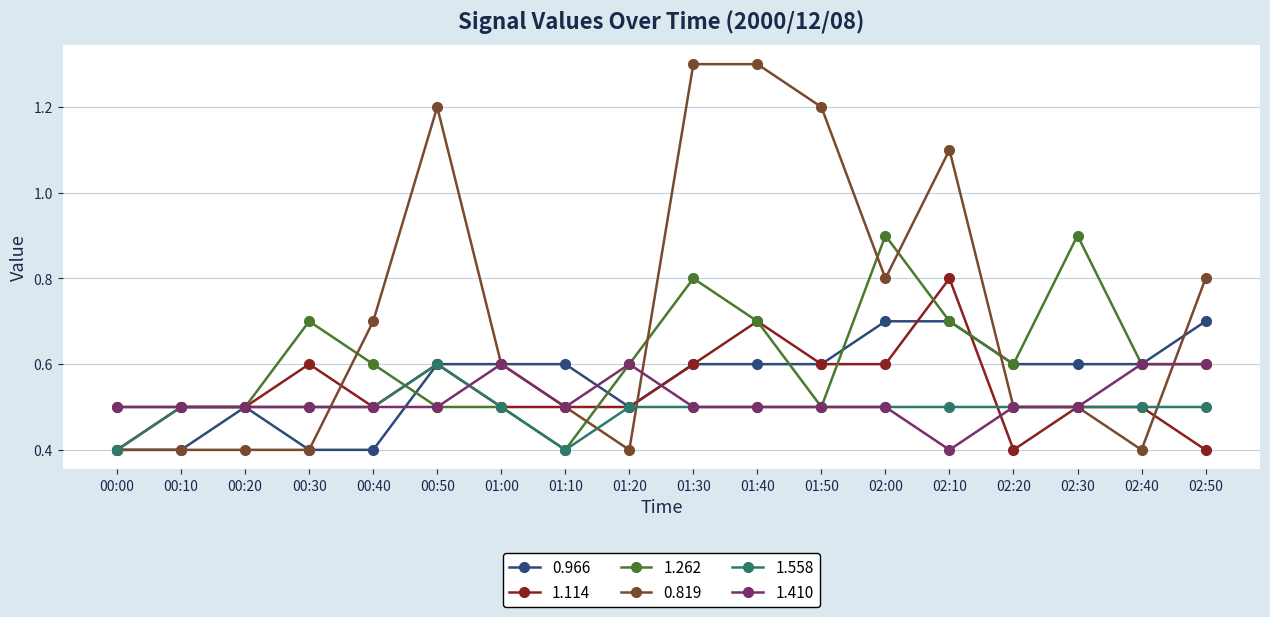

The value of 1.114 at 01:50 is 0.6. True or false?

True